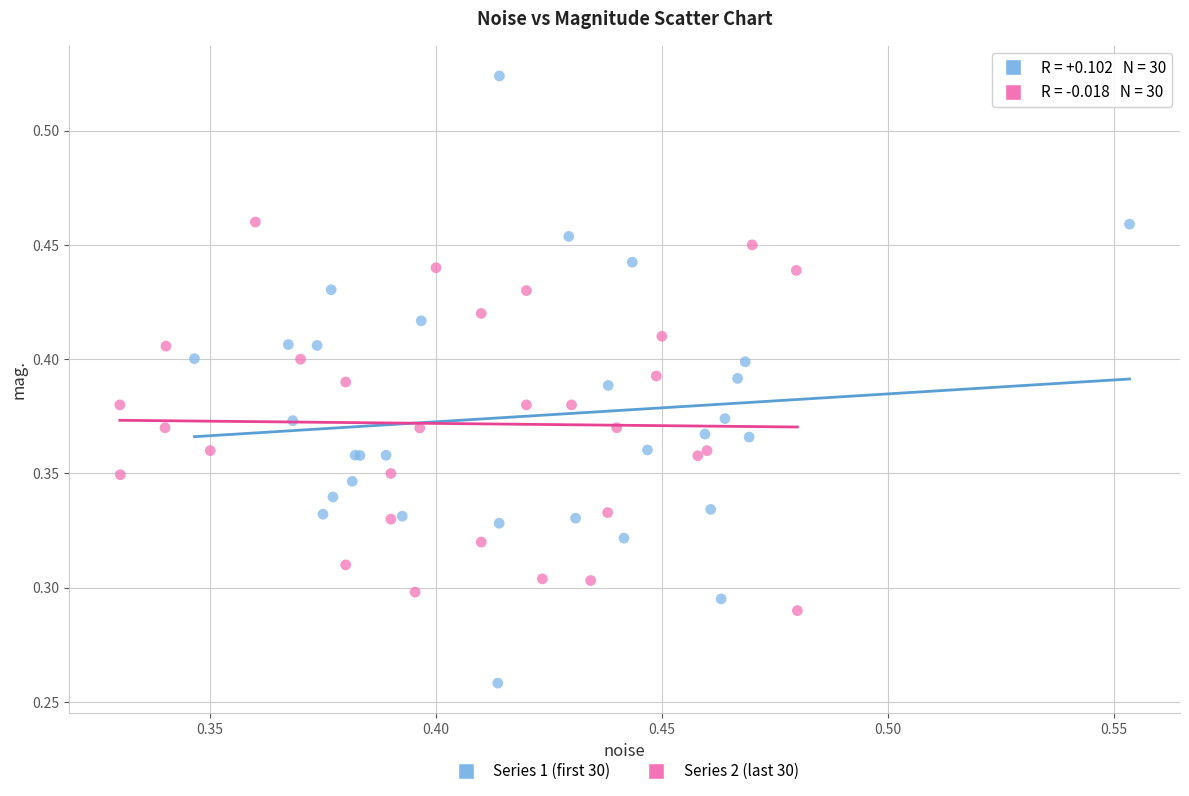

Which series reaches the maximum Y coordinate?

Series 1 (first 30)